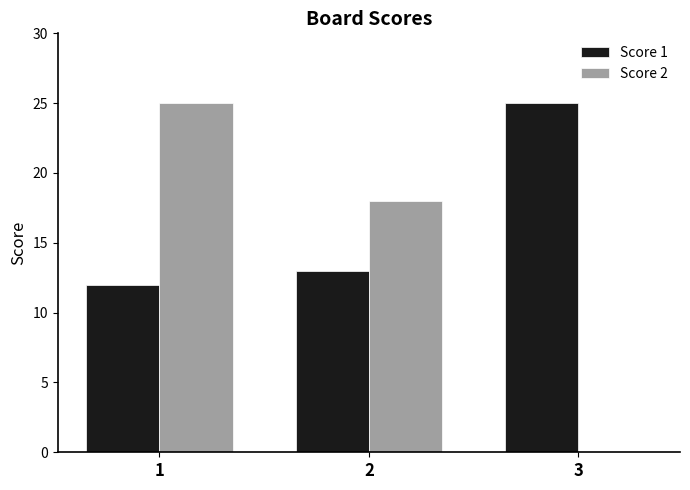

Which series has the largest range (max minus min)?

Score 2